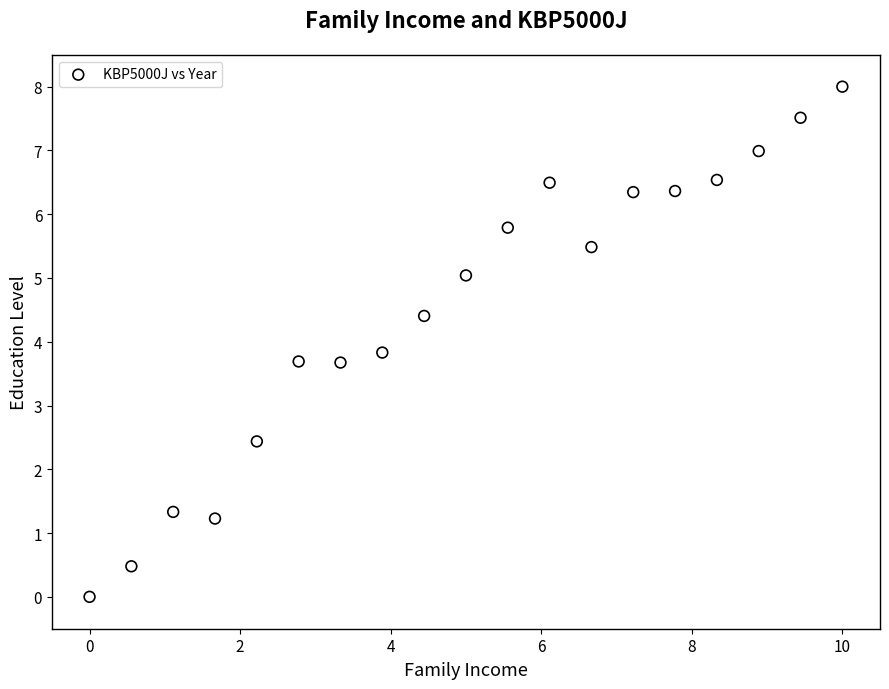

What Y value in the scatter plot is closest to 4?

3.8